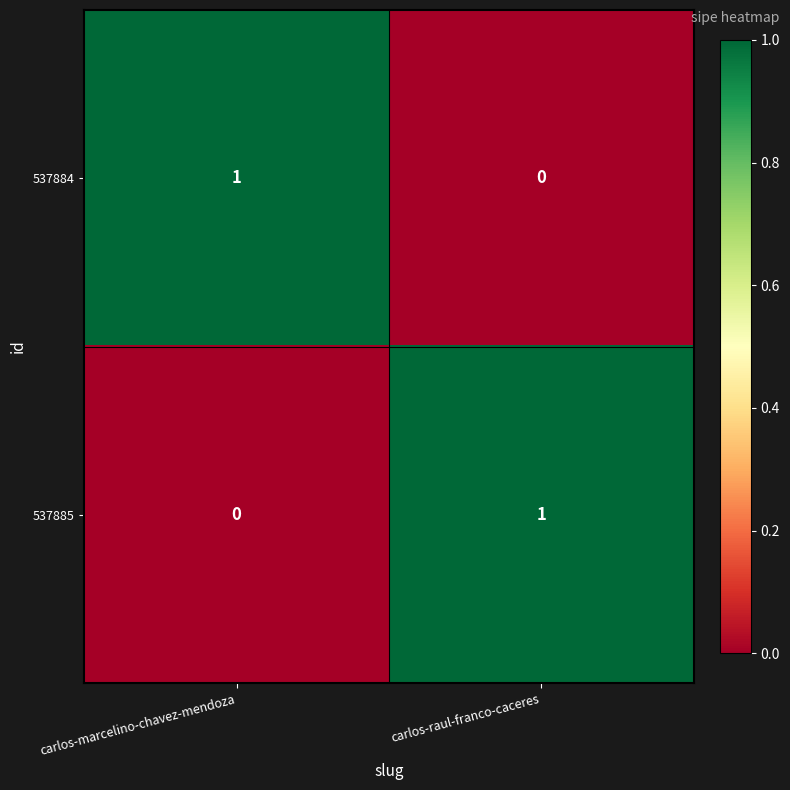

Reading left to right, list all the values displayed in this chart.

537884: 1	0
537885: 0	1